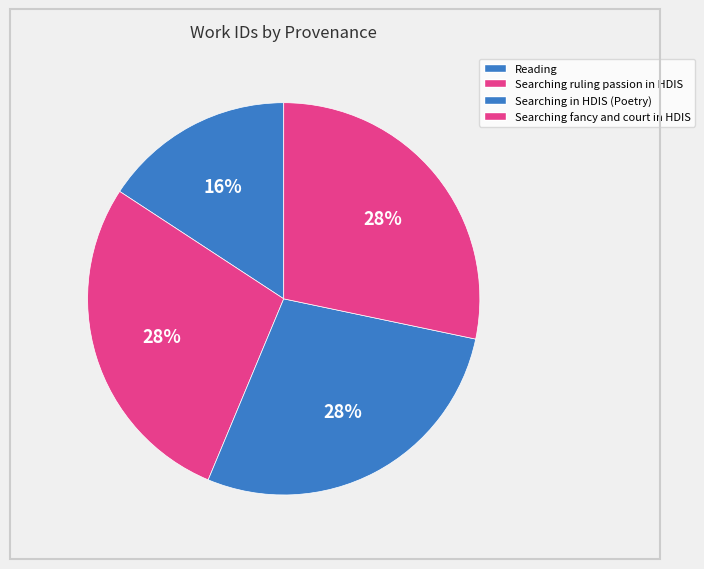

What is the change in value from Reading to Searching in HDIS (Poetry)?

+2499